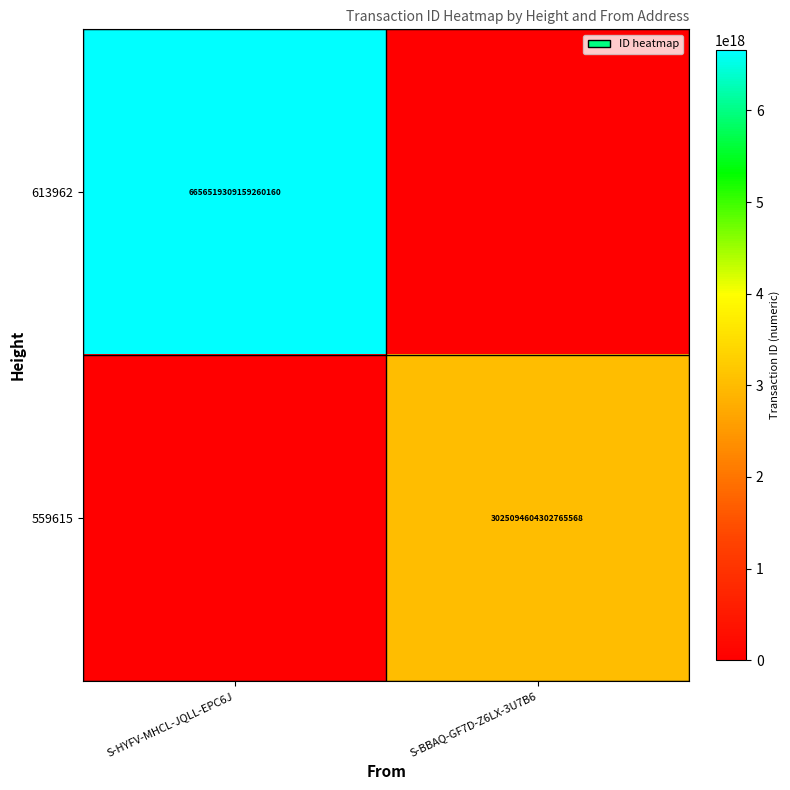

The 613962 series shows 6656519309159260160 at S-HYFV-MHCL-JQLL-EPC6J. True or false?

True